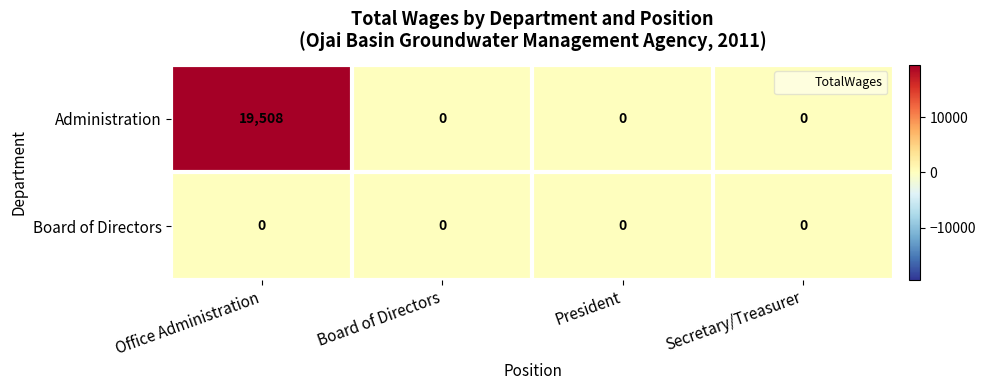

Reading left to right, what are all the values shown in this chart?

Administration: Office Administration=19508	Board of Directors=0	President=0	Secretary/Treasurer=0
Board of Directors: Office Administration=0	Board of Directors=0	President=0	Secretary/Treasurer=0